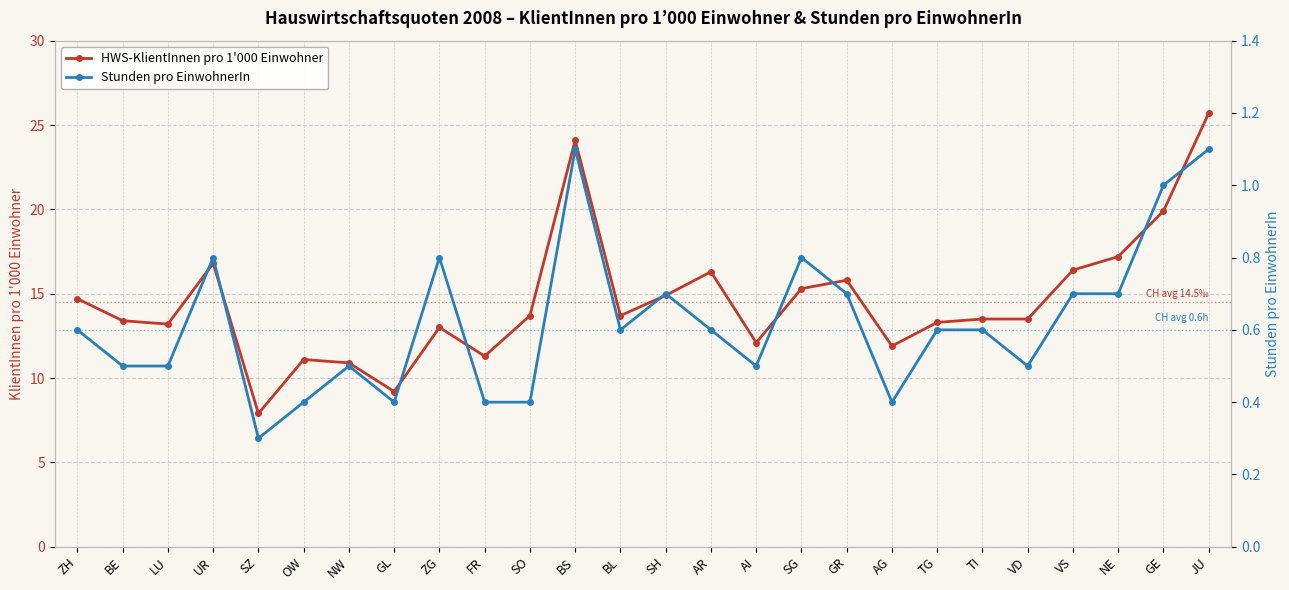

How many interior local valleys does the HWS-KlientInnen pro 1'000 Einwohner series have?

7